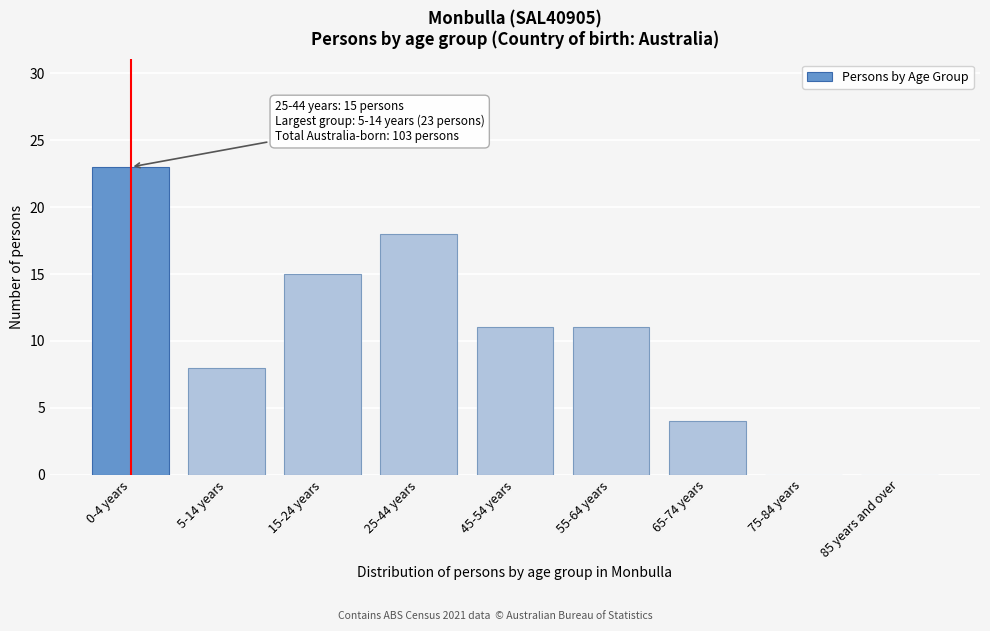

Reading left to right, list all the values displayed in this chart.

0-4 years=23	5-14 years=8	15-24 years=15	25-44 years=18	45-54 years=11	55-64 years=11	65-74 years=4	75-84 years=0	85 years and over=0